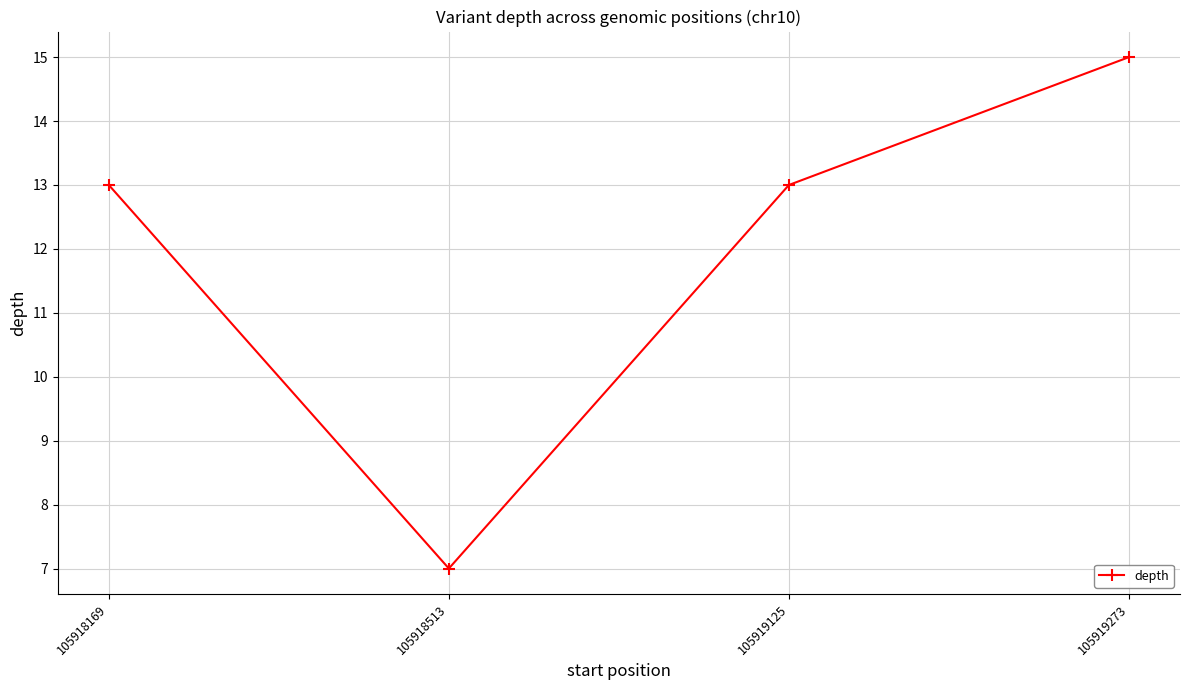

Where is the first local minimum?

105918513